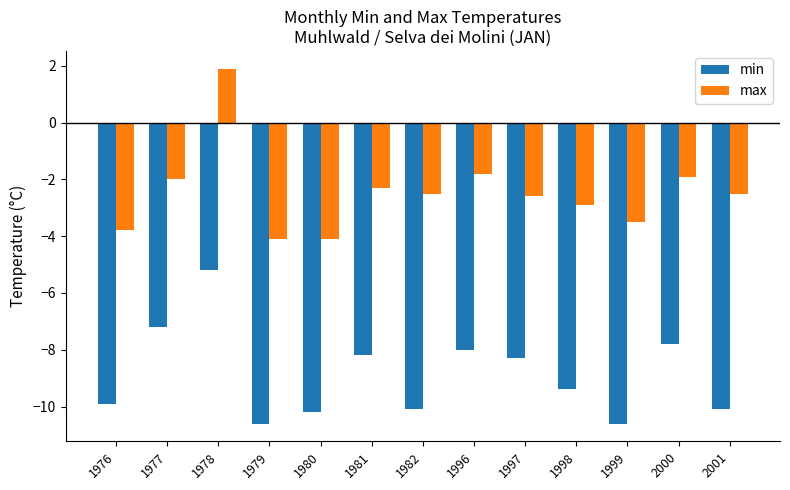

What is the average value of the max series?

-2.5